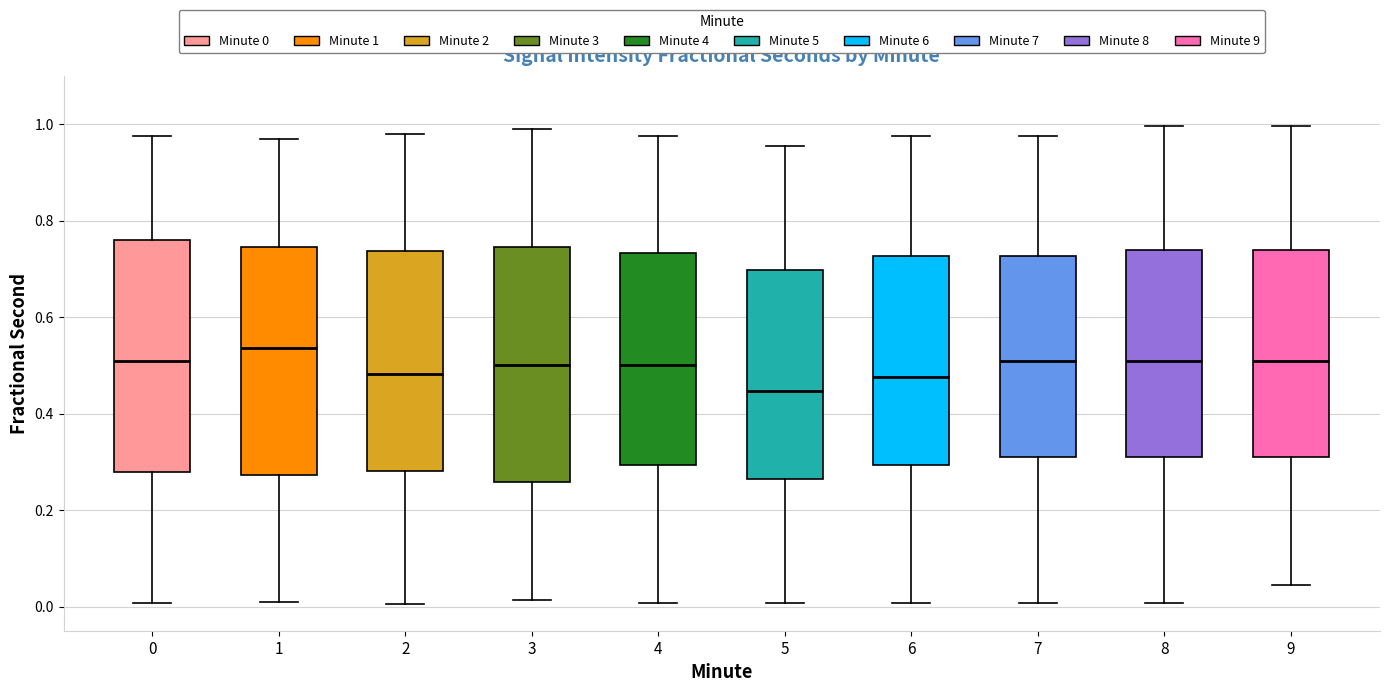

Which box's median line is the lowest?

5